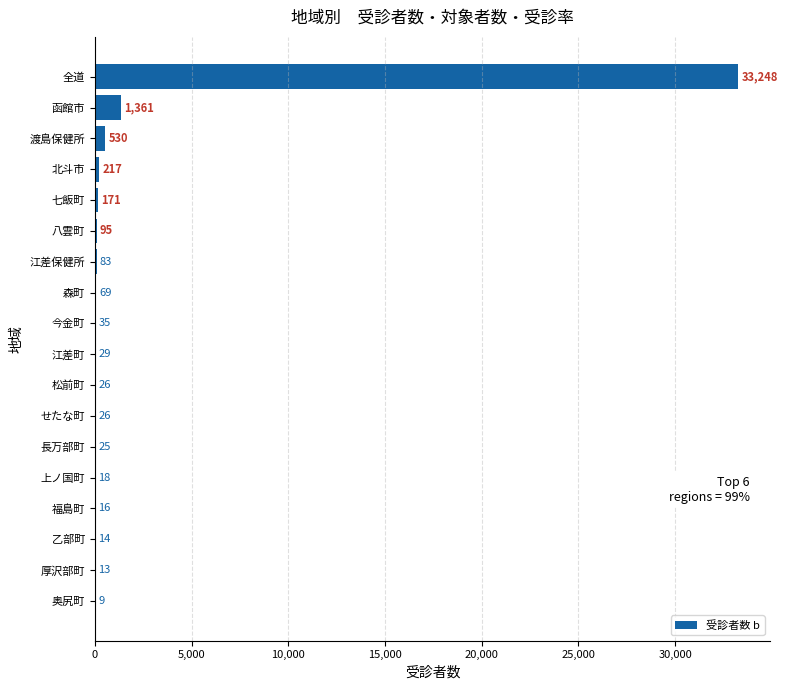

Approximately how many times larger is the value at 江差町 compared to 松前町?

1.1